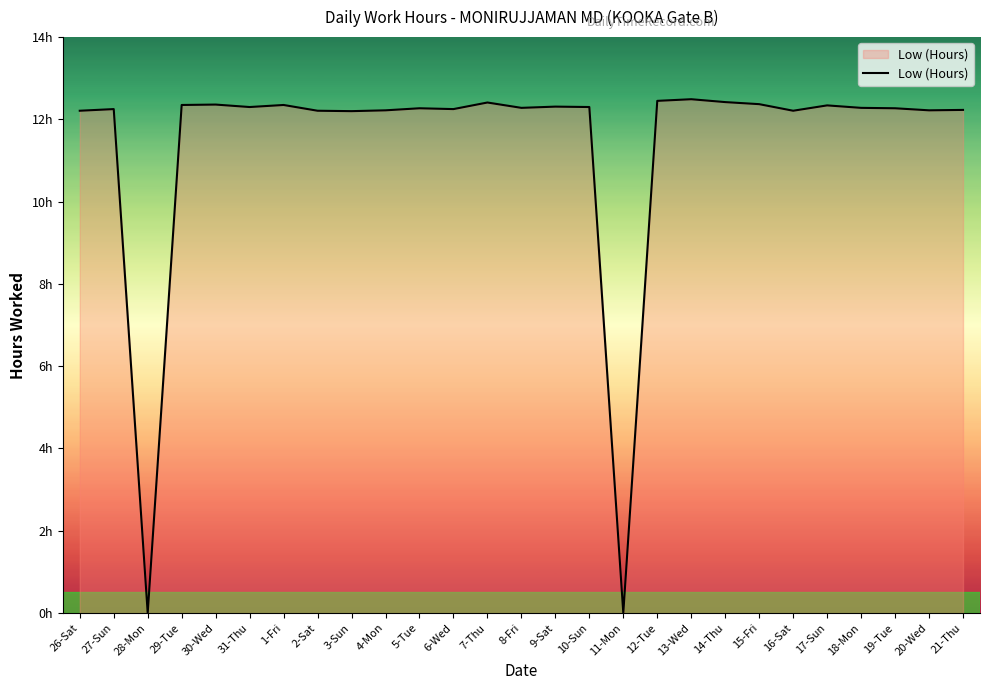

Reading left to right, extract all data points from this chart.

12.2	12.2	0.0	12.3	12.4	12.3	12.3	12.2	12.2	12.2	12.3	12.2	12.4	12.3	12.3	12.3	0.0	12.4	12.5	12.4	12.4	12.2	12.3	12.3	12.3	12.2	12.2